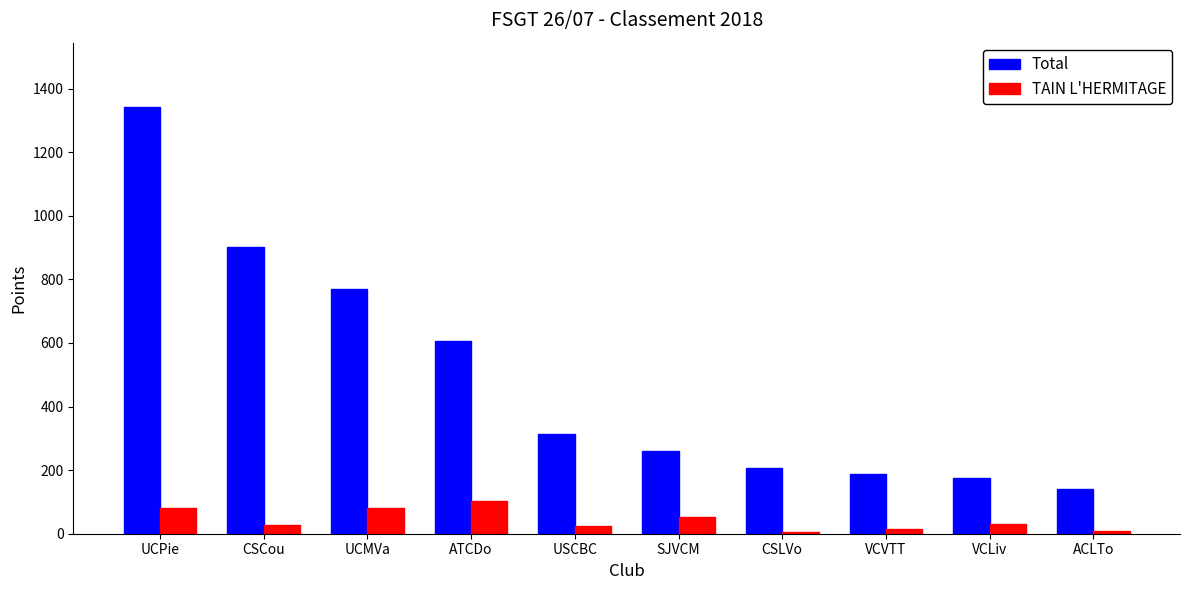

Does the chart contain stacked bars?

No